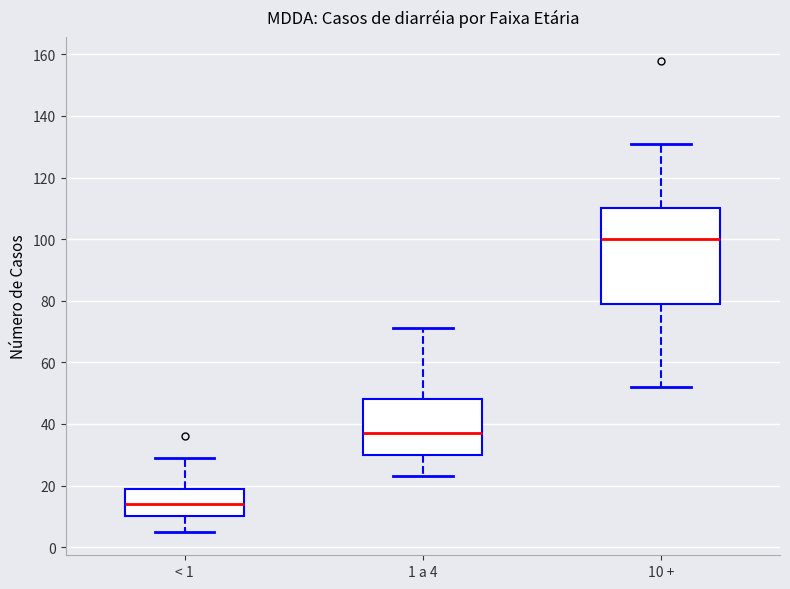

Which box has the lowest median line?

< 1